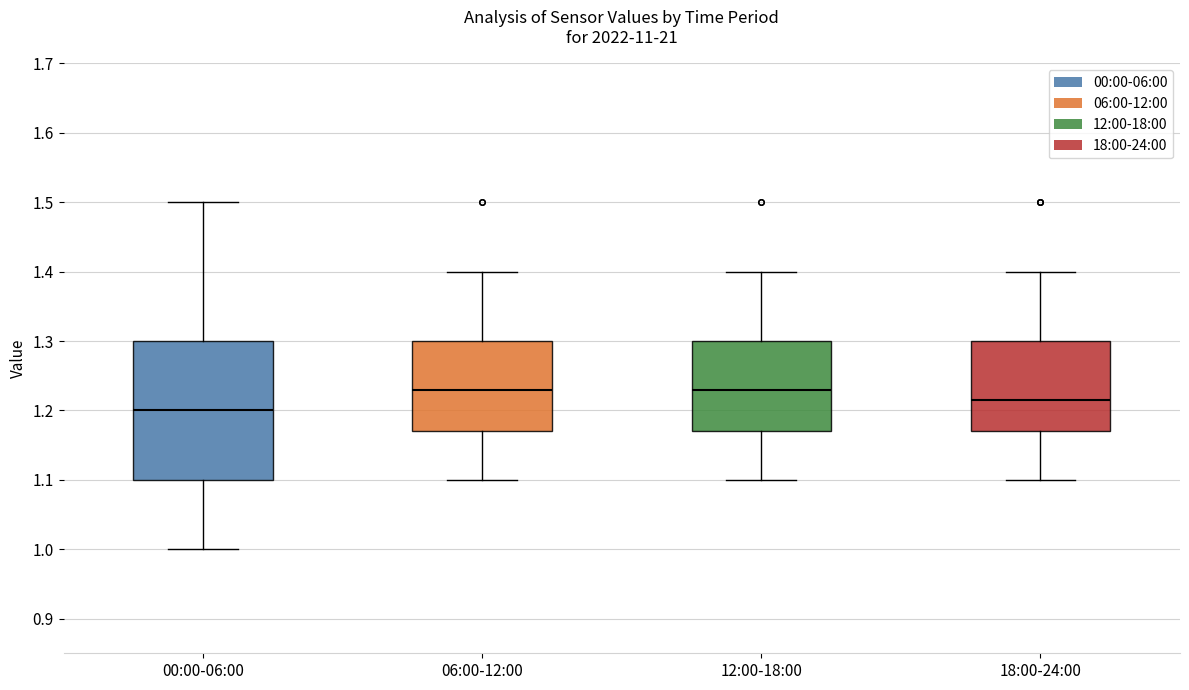

Which box is the tallest, from its lower edge to its upper edge?

00:00-06:00